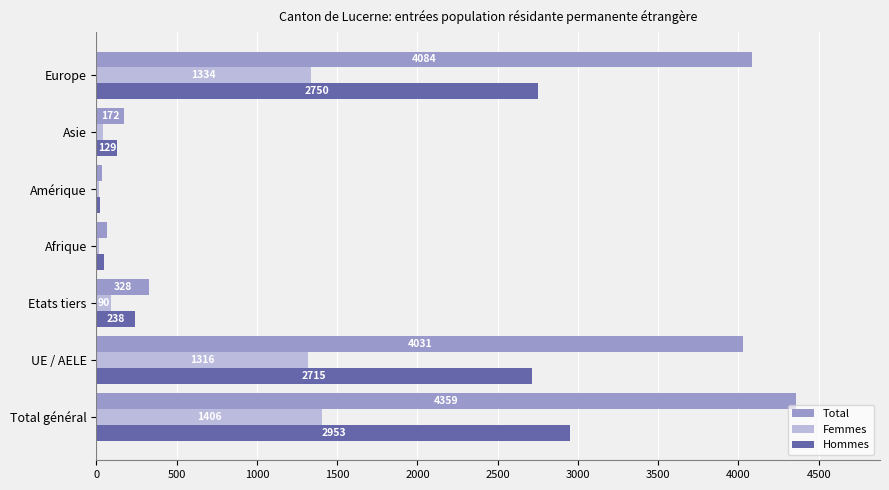

How many distinct data groups are displayed?

3